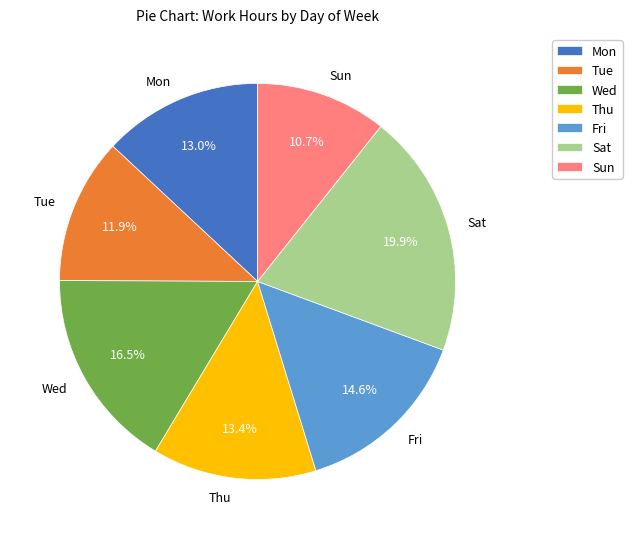

How many segments does this pie chart have?

7